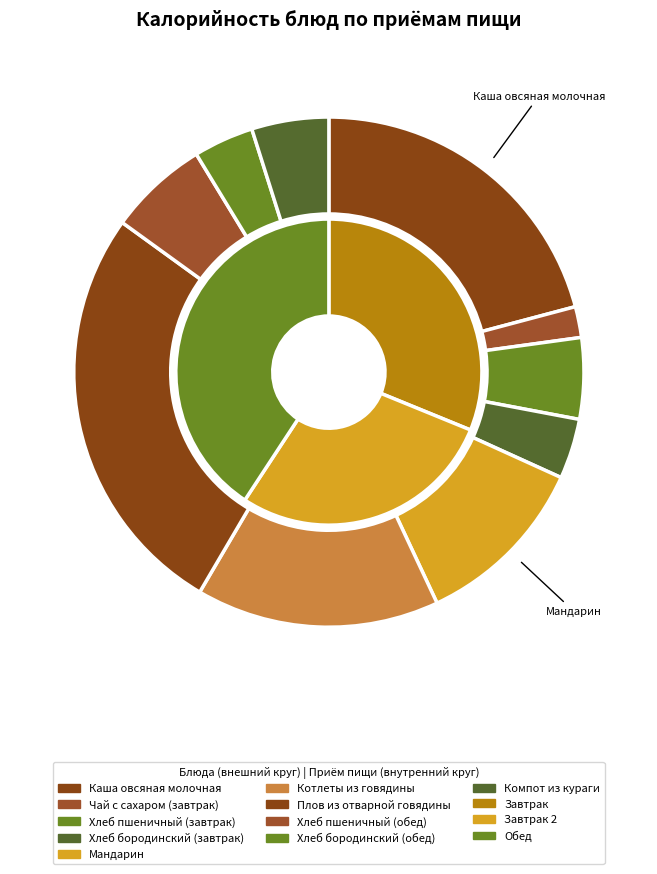

The Каша овсяная молочная slice represents 14% of the pie. True or false?

False